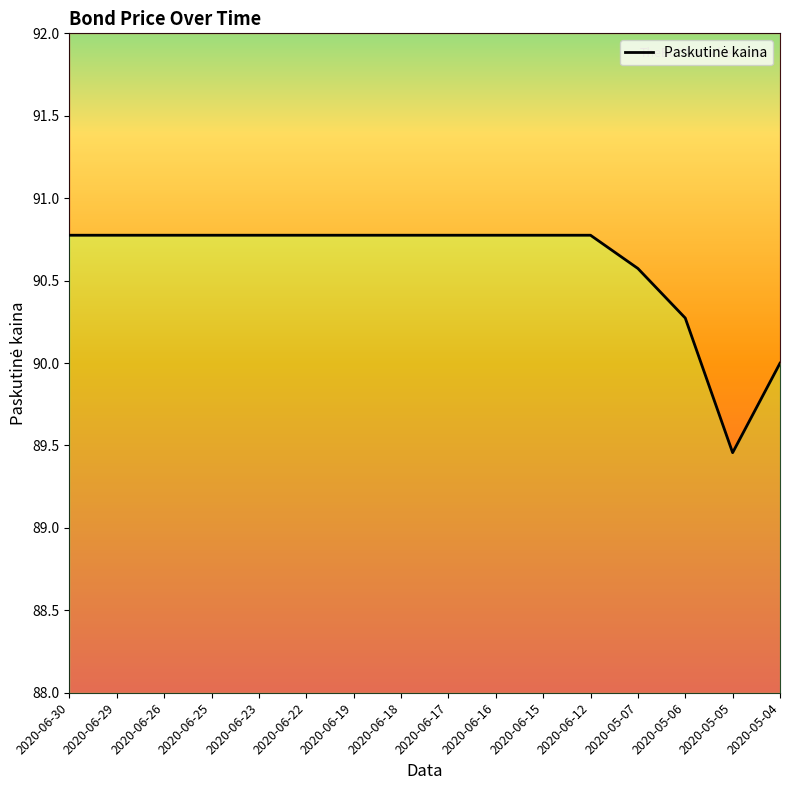

Does the chart have visible grid lines?

No